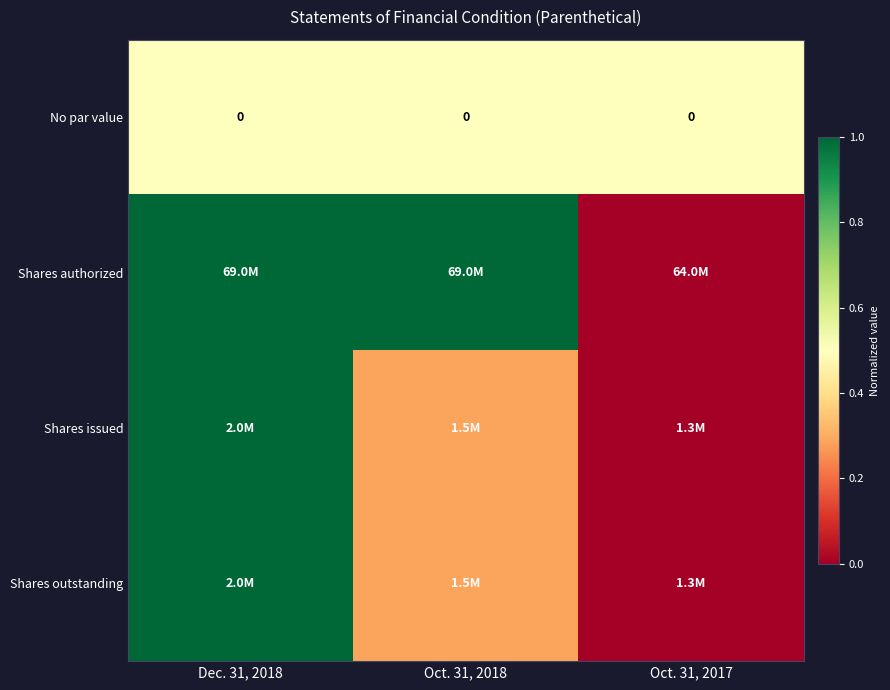

At which label is Shares authorized closest to 0?

Oct. 31, 2017